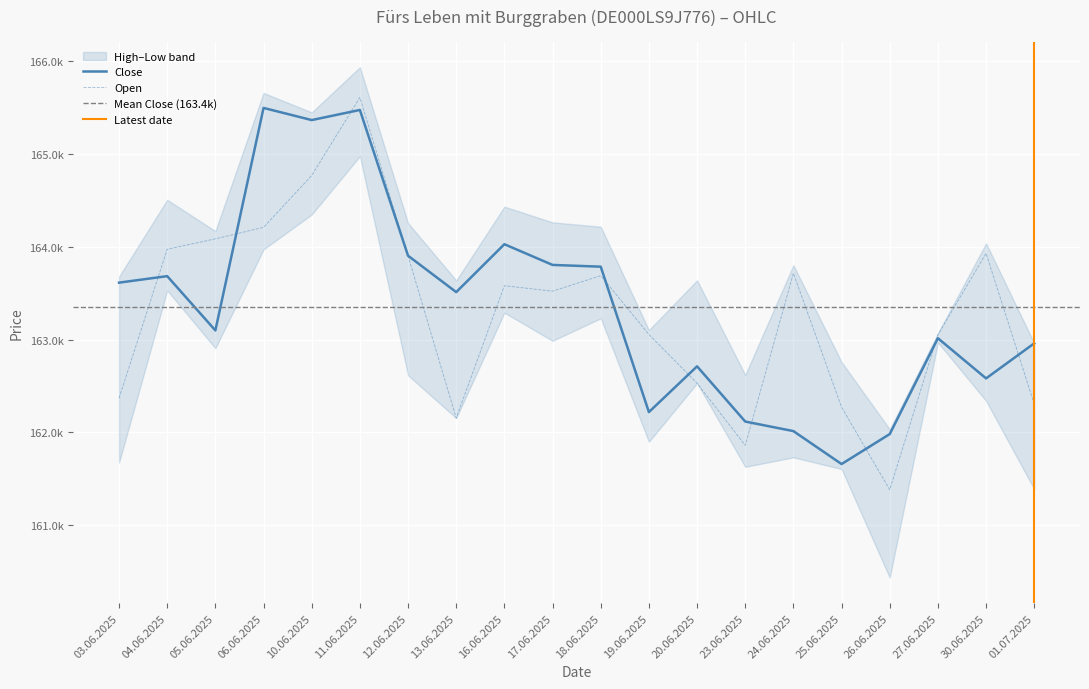

Which has a higher value, 13.06.2025 or 10.06.2025?

10.06.2025